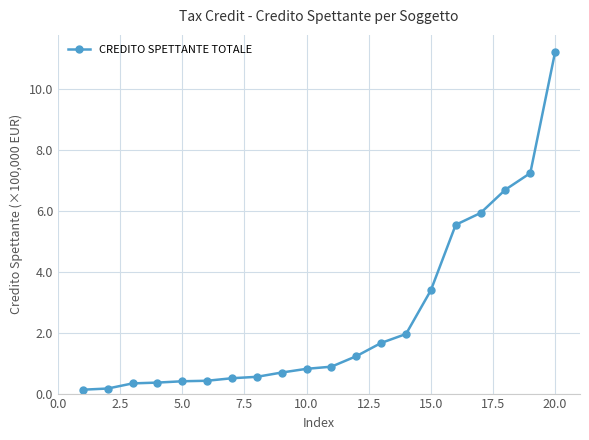

What is the sum of all values?

5007509.8